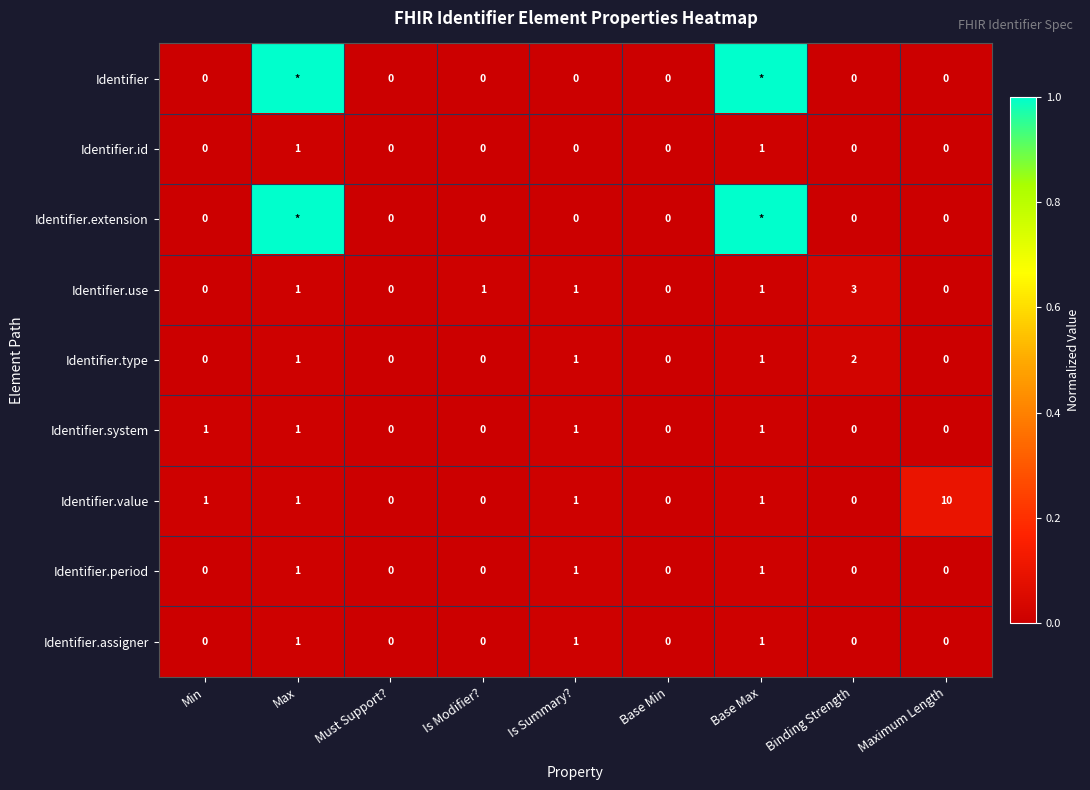

At which category does the chart reach its minimum across all series?

Min